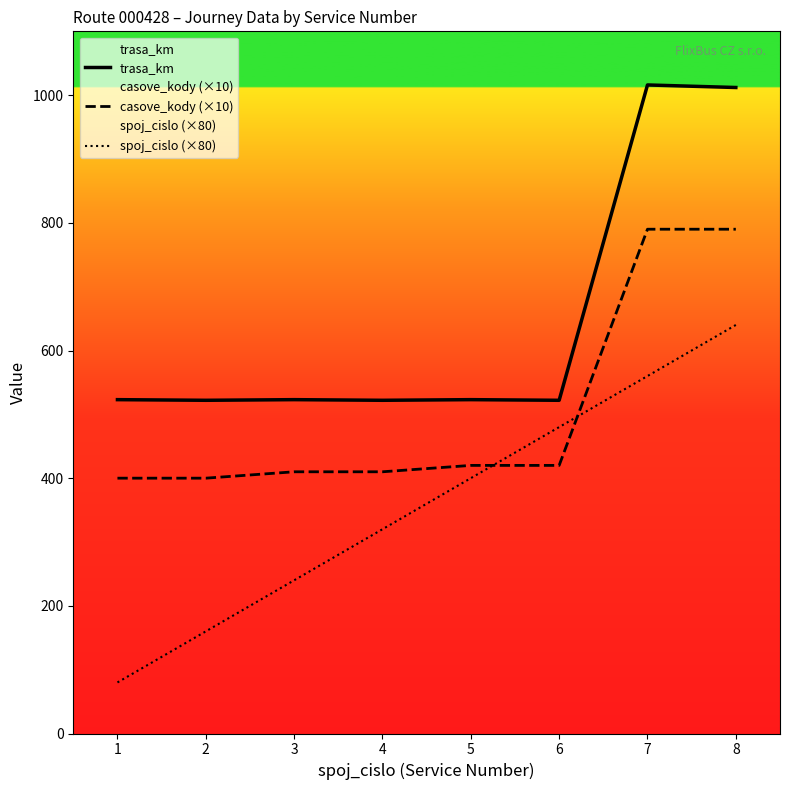

Between 7 and 8, which is larger?

7